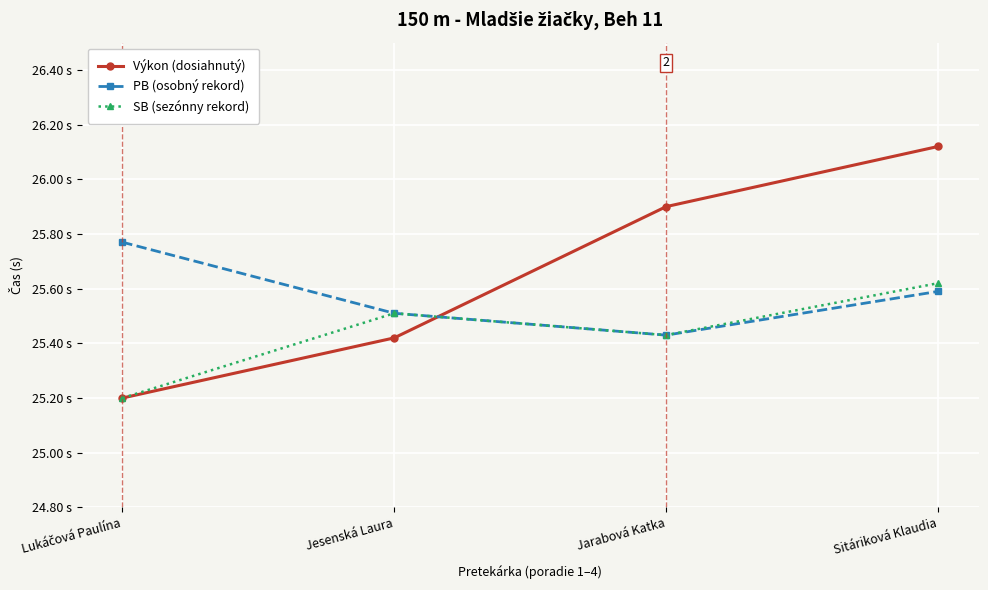

In SB (sezónny rekord), how many points are lower than both neighbors (excluding endpoints)?

1